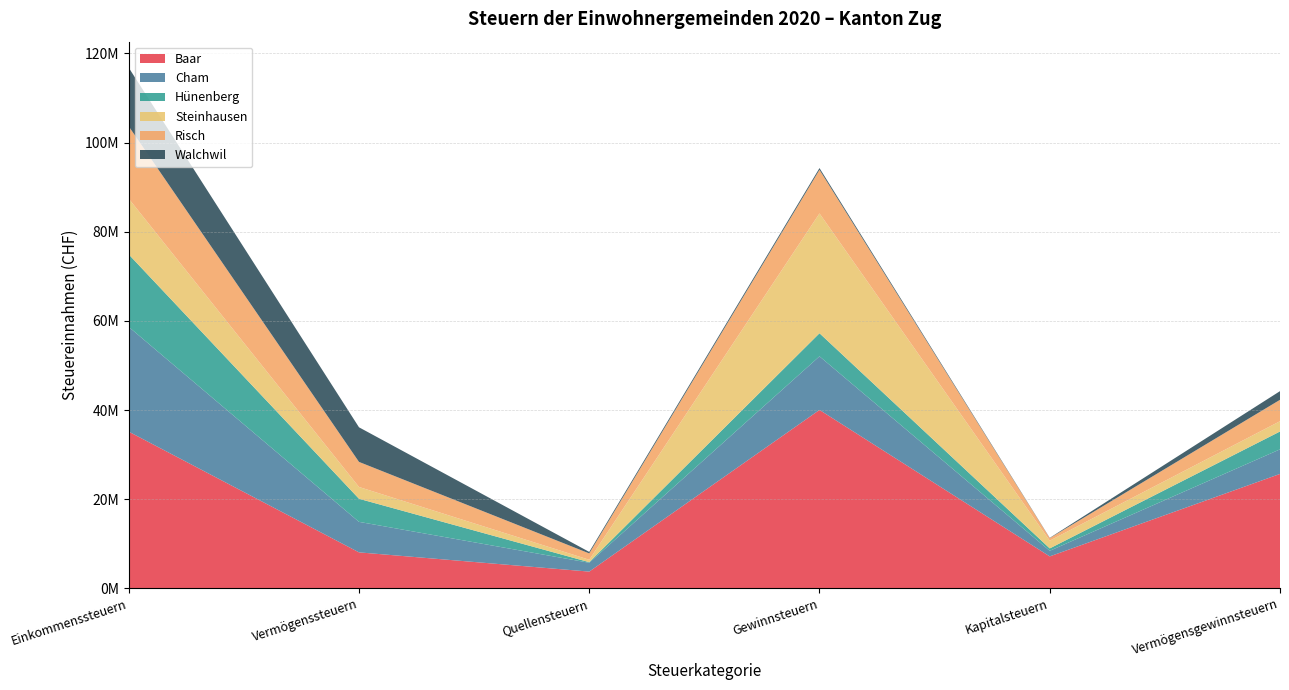

Reading left to right, transcribe all the data shown in this chart.

Baar: Einkommenssteuern=35146055.5	Vermögenssteuern=8058136.0	Quellensteuern=3741527.6	Gewinnsteuern=40021003.5	Kapitalsteuern=7153648.1	Vermögensgewinnsteuern=25657392.0
Cham: Einkommenssteuern=23500793.7	Vermögenssteuern=6845034.5	Quellensteuern=1983425.0	Gewinnsteuern=12022995.3	Kapitalsteuern=1254505.9	Vermögensgewinnsteuern=5514491.0
Hünenberg: Einkommenssteuern=16262835.1	Vermögenssteuern=5177949.0	Quellensteuern=129013.7	Gewinnsteuern=5180037.0	Kapitalsteuern=535956.0	Vermögensgewinnsteuern=4005862.0
Steinhausen: Einkommenssteuern=12505760.1	Vermögenssteuern=2648737.9	Quellensteuern=544384.9	Gewinnsteuern=26884645.9	Kapitalsteuern=1736508.4	Vermögensgewinnsteuern=2309622.0
Risch: Einkommenssteuern=16237729.3	Vermögenssteuern=5624498.2	Quellensteuern=1423345.8	Gewinnsteuern=9783085.9	Kapitalsteuern=567463.1	Vermögensgewinnsteuern=4798399.0
Walchwil: Einkommenssteuern=13156332.9	Vermögenssteuern=7767322.3	Quellensteuern=338507.4	Gewinnsteuern=395300.8	Kapitalsteuern=65437.5	Vermögensgewinnsteuern=1946492.0